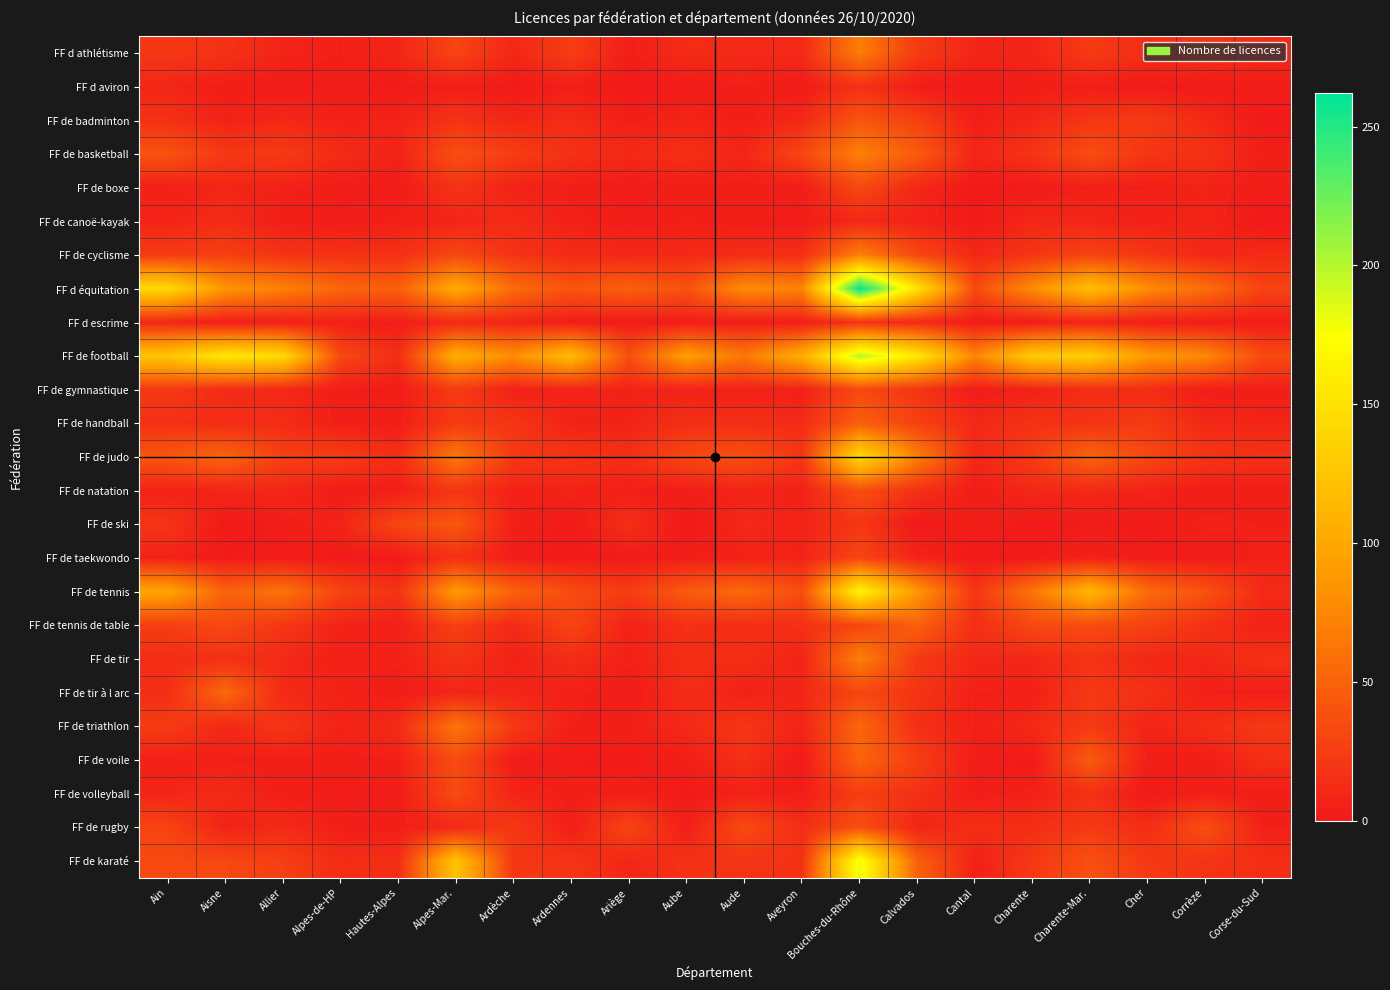

Between Aveyron and Allier, which is larger?

Aveyron